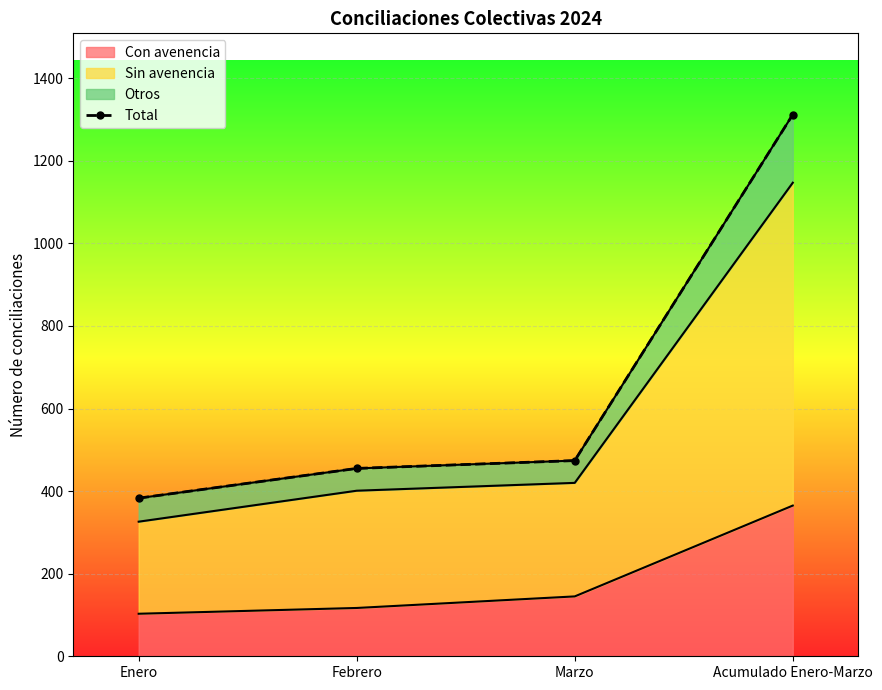

What is the ratio of the value at Acumulado Enero-Marzo to the value at Febrero?

2.9